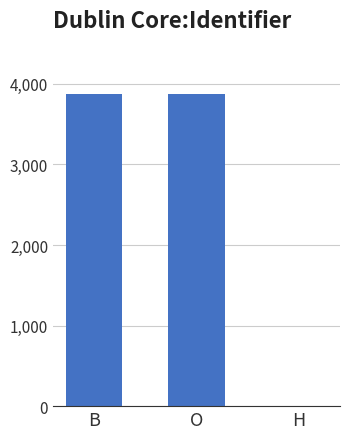

What is the maximum value shown in the chart?

3878